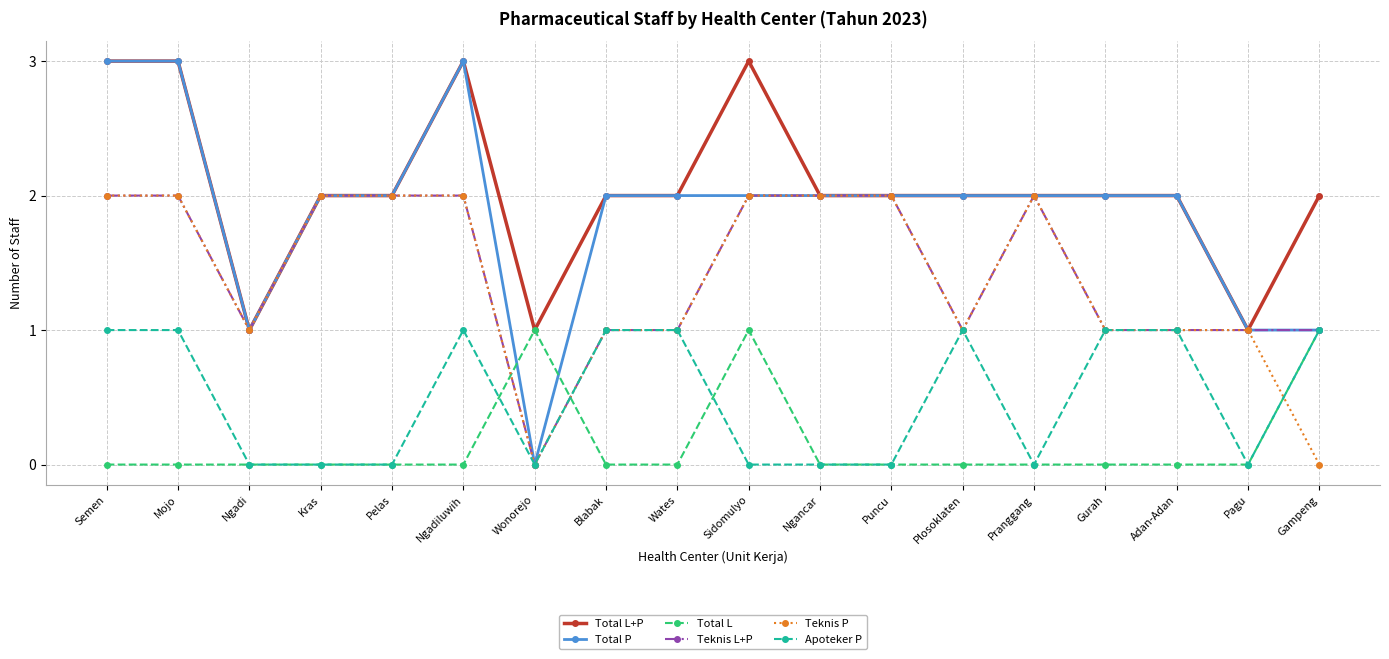

What value does the Total P series have at Ngadiluwih?

3